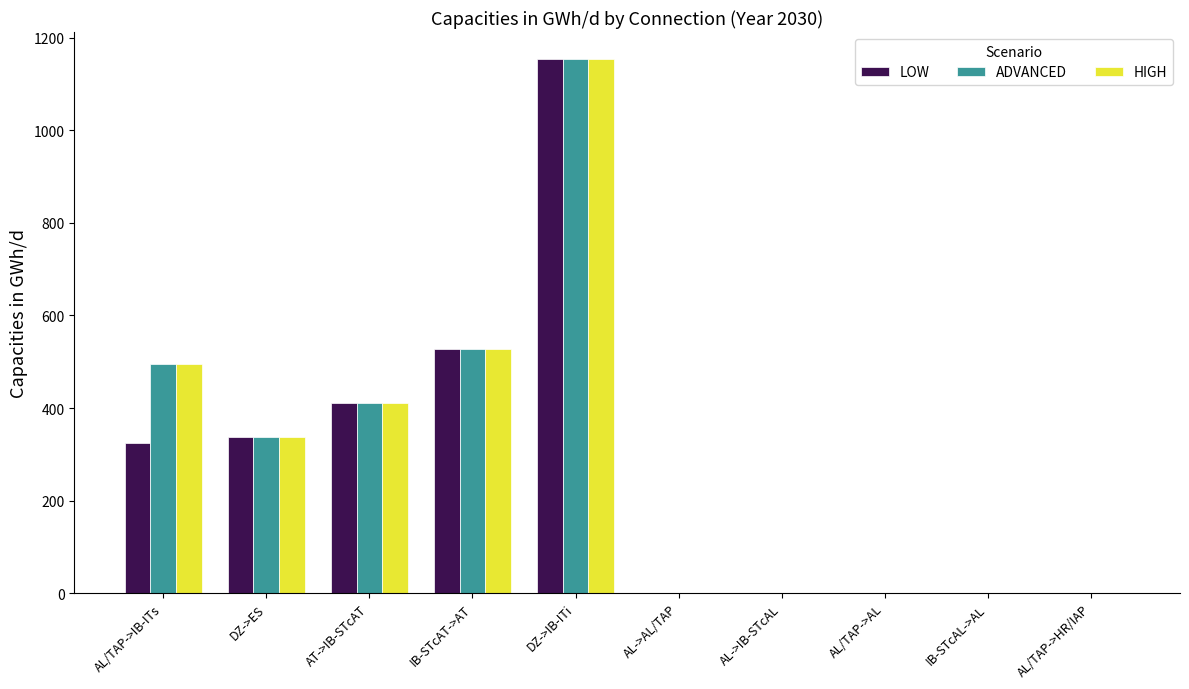

What is the highest value of the LOW series?

1154.5